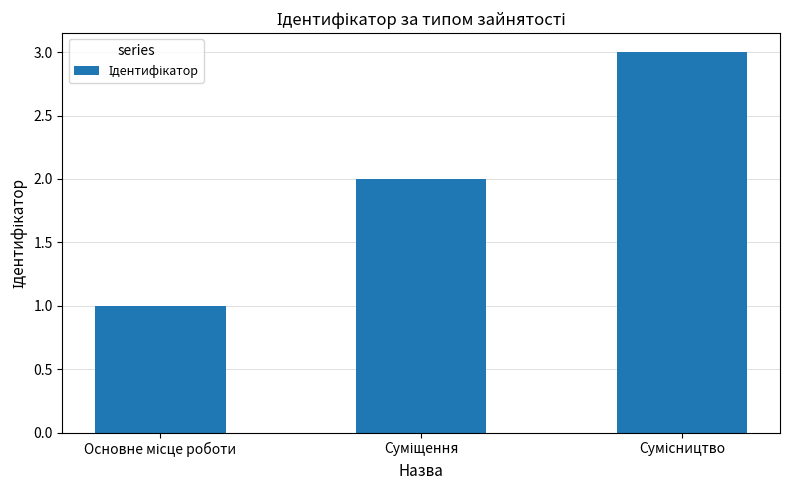

What is the sum of all values?

6